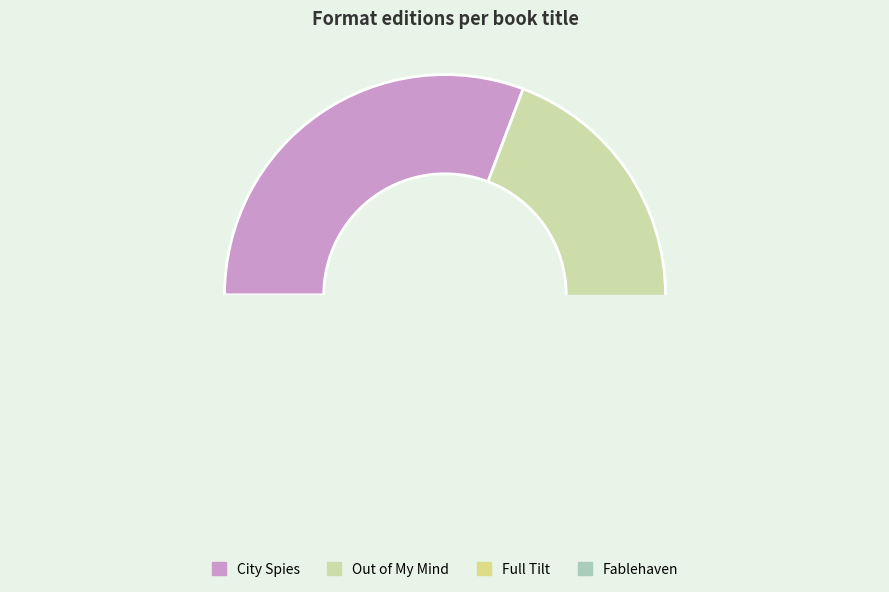

Which slice is the smallest?

Fablehaven